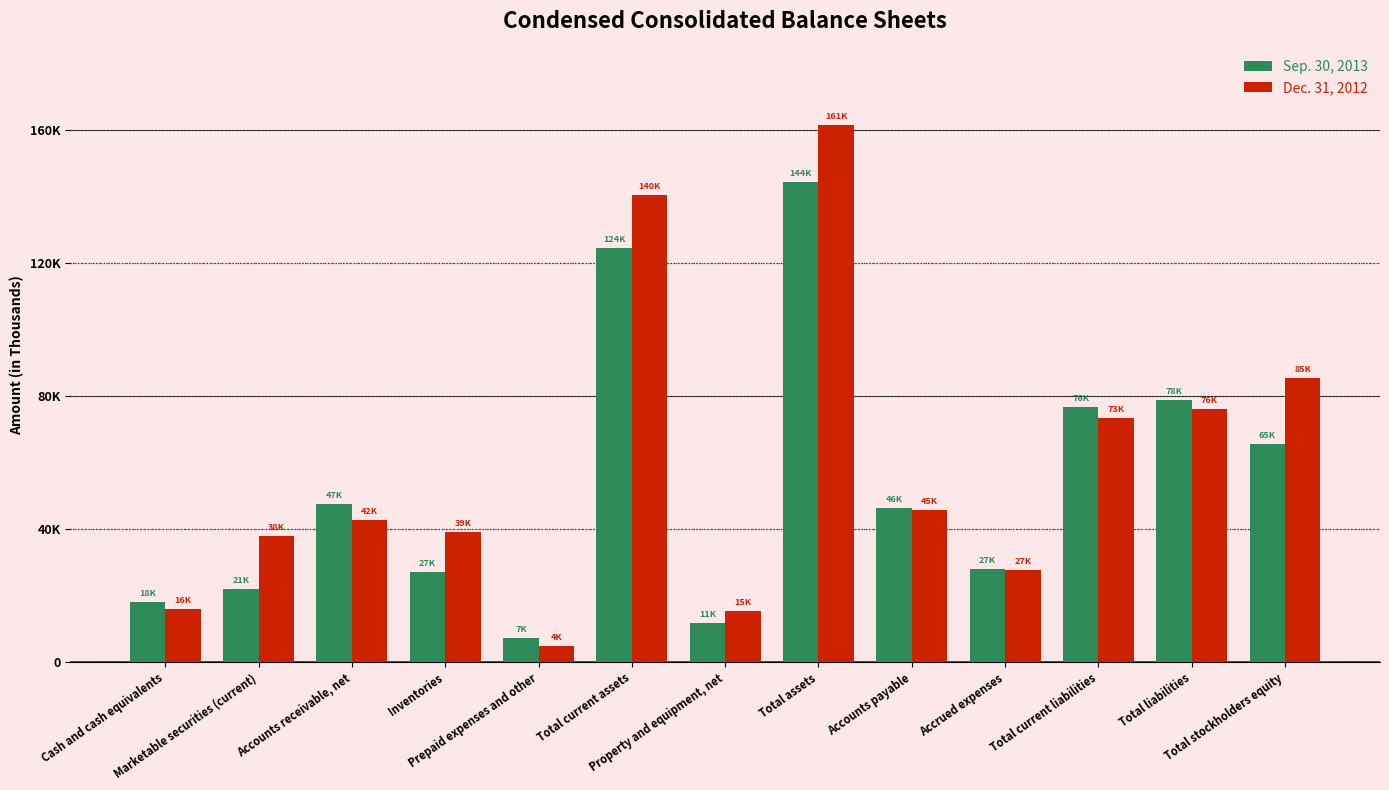

What are all the series names shown in the legend?

Sep. 30, 2013, Dec. 31, 2012